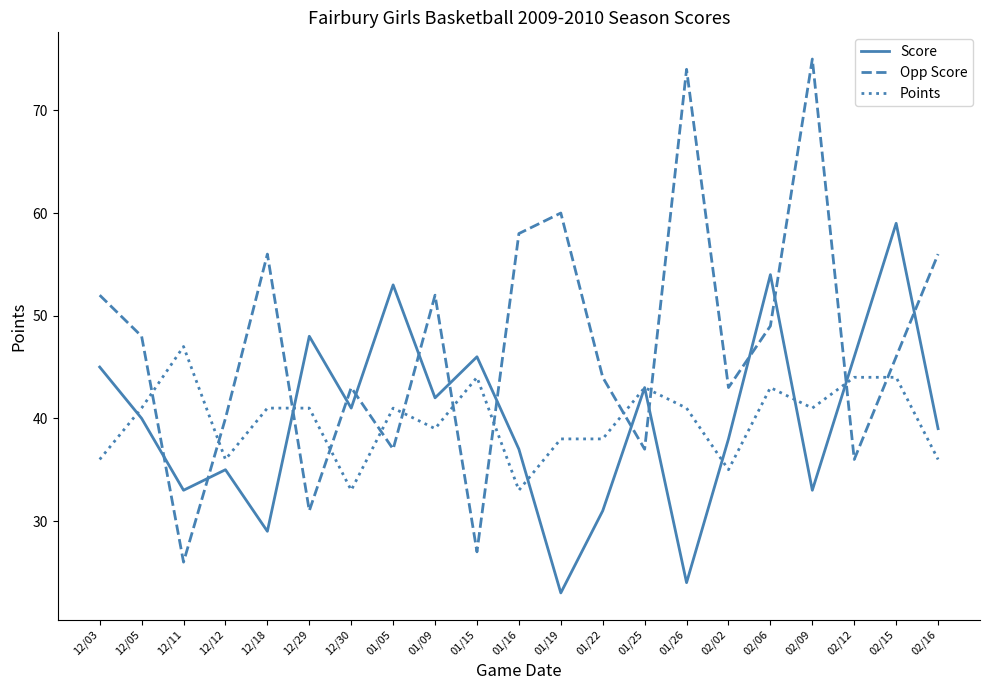

How many values in the Score series are below 40?

10